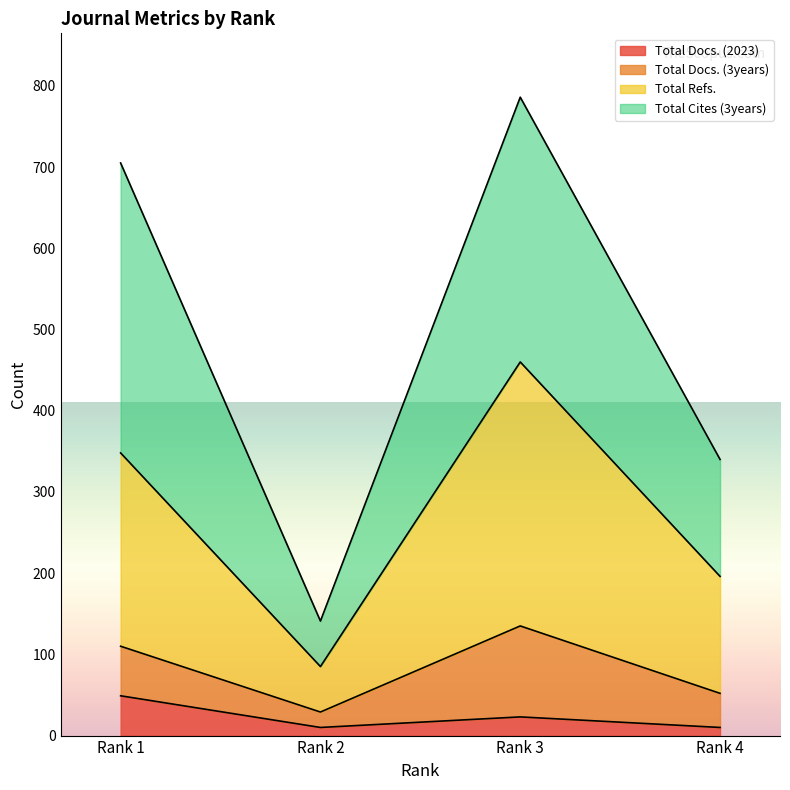

The value of Total Refs. at Rank 1 is 348. True or false?

True